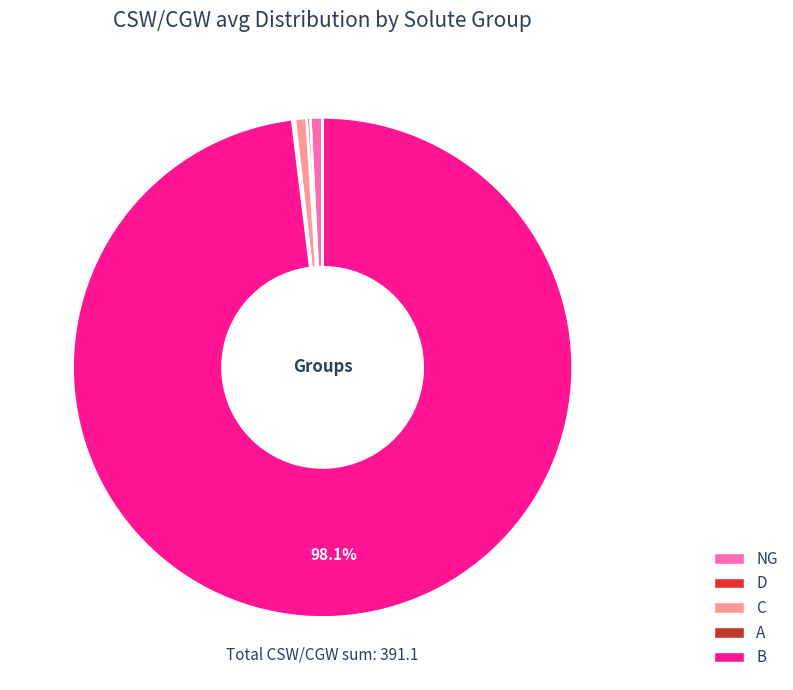

Which category has the biggest portion of the pie?

B